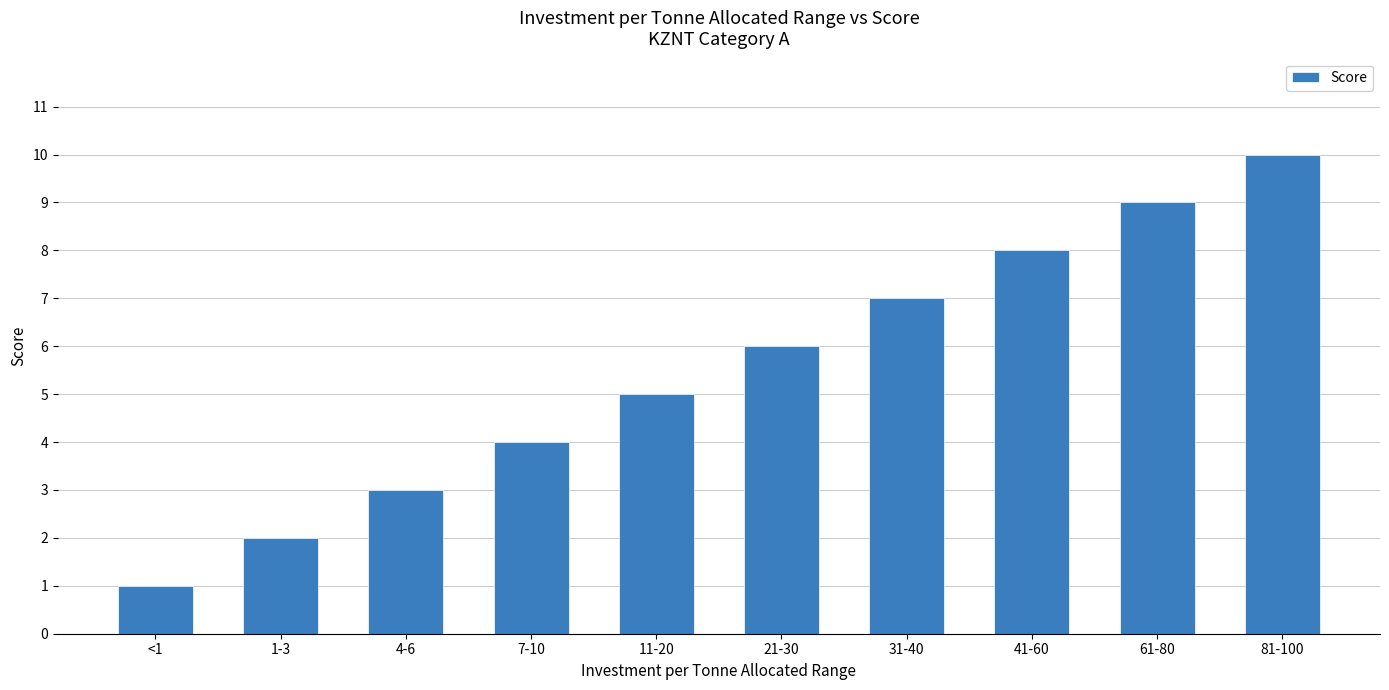

What position from the left is 1-3?

2